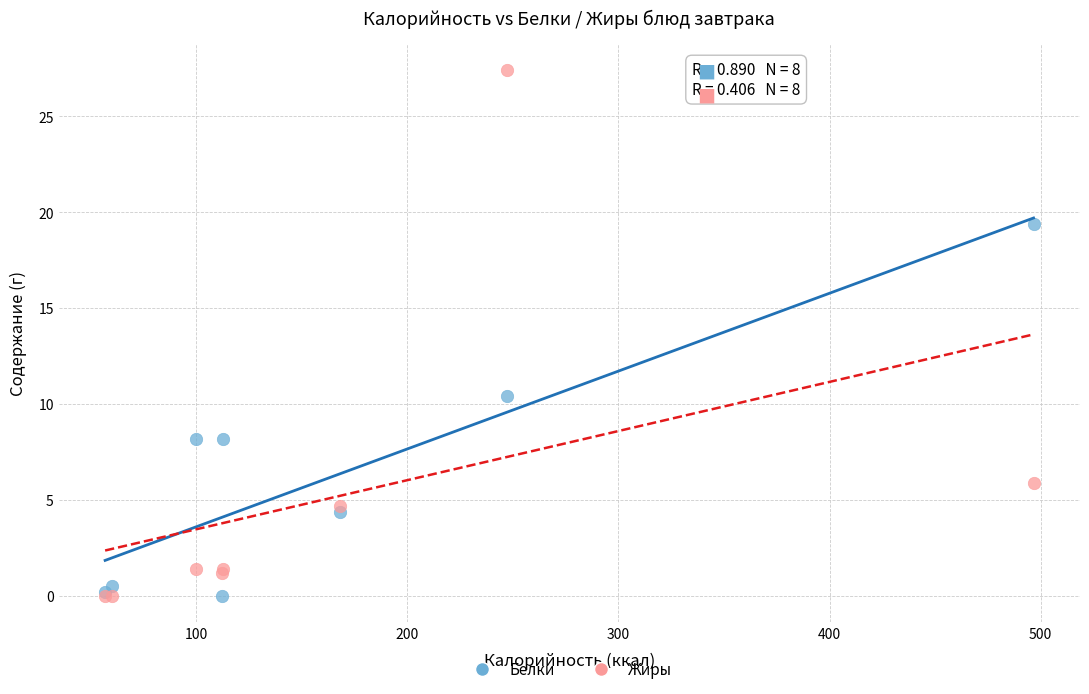

Across all series, what Y value is closest to 13?

10.4